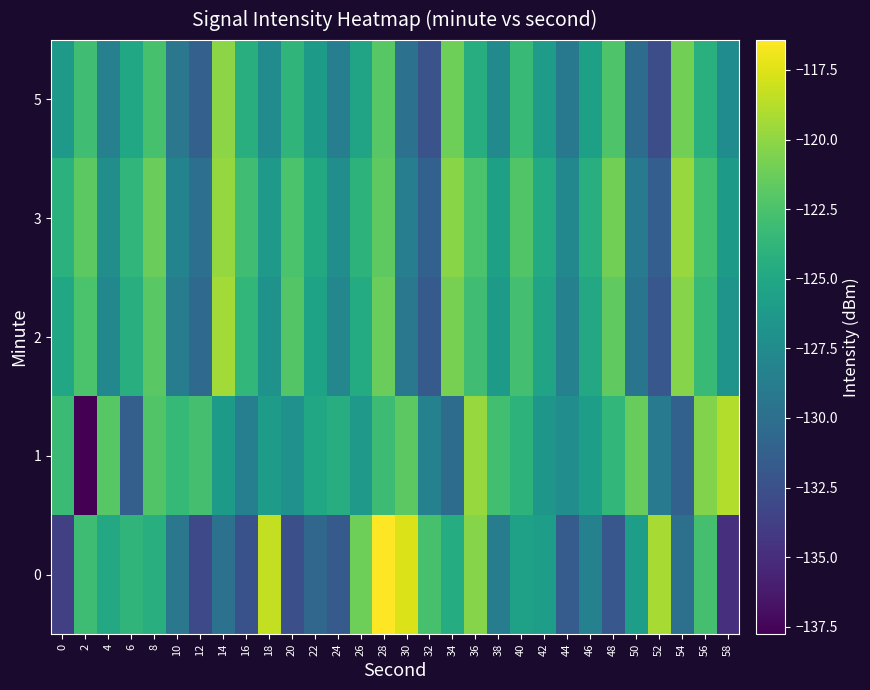

Rank the series at 52 from lowest to highest value.

5, 2, 3, 1, 0